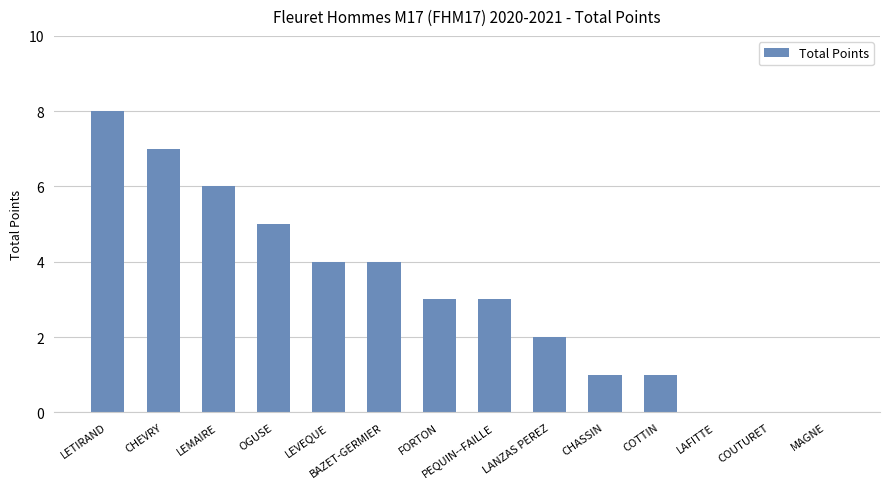

The value at LANZAS PEREZ is 2. True or false?

True